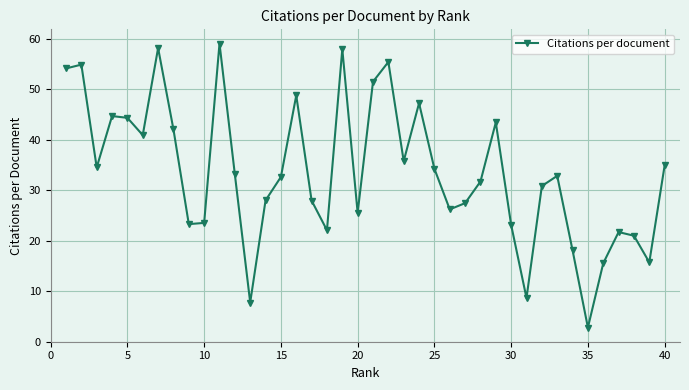

What is the average value?

33.5